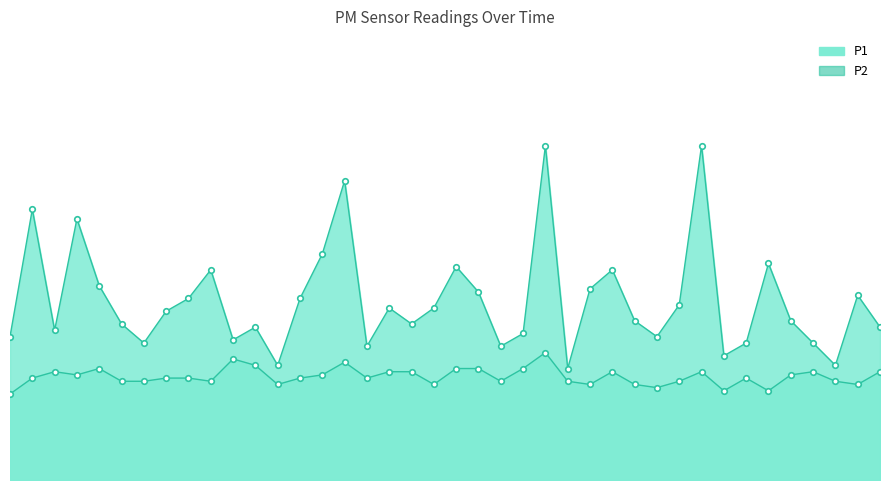

How many data points in P1 are less than 5?

18